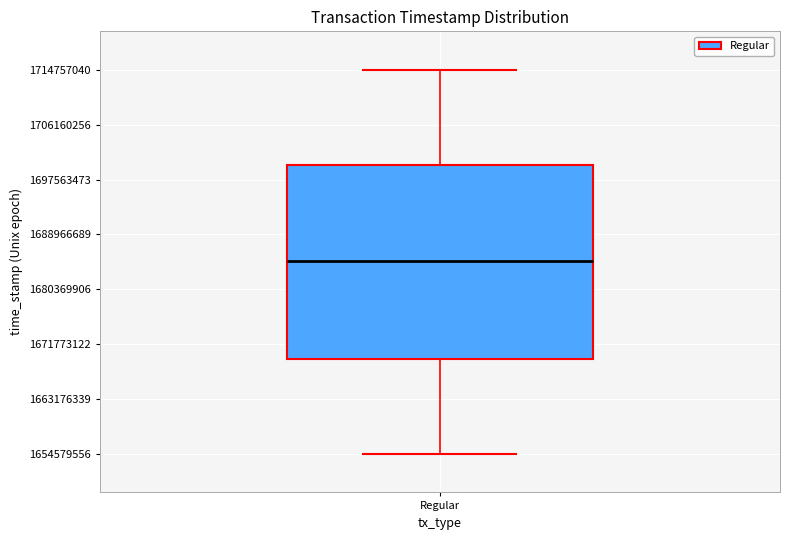

Read this box plot against the y-axis: the position of the median line, the range covered by the box, and the ends of both whiskers. The values are not printed on the chart, so give them approximately, as read against the axis.

median 1685000000, box 1669000000 to 1700000000, whiskers 1655000000 to 1715000000